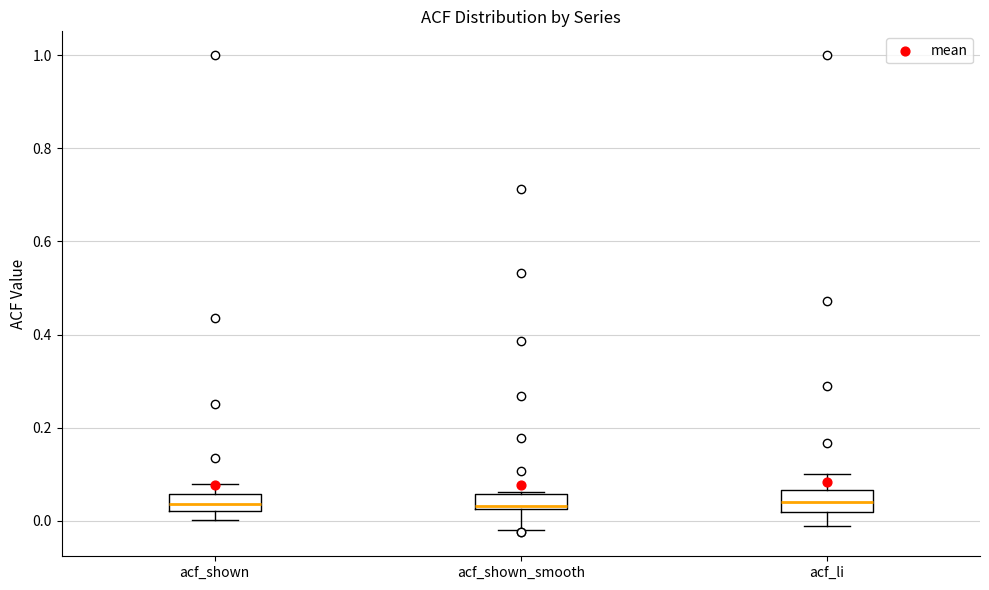

Reading left to right, transcribe this box plot: for each box, give where its median line is, the range the box spans, and where its two whiskers end, as read against the y-axis. The values are not printed on the chart, so give them approximately, as read against the axis.

acf_shown: median 0.04, box 0.02 to 0.06, whiskers 0.00 to 0.08
acf_shown_smooth: median 0.04, box 0.02 to 0.06, whiskers -0.02 to 0.06
acf_li: median 0.04, box 0.02 to 0.06, whiskers -0.02 to 0.10